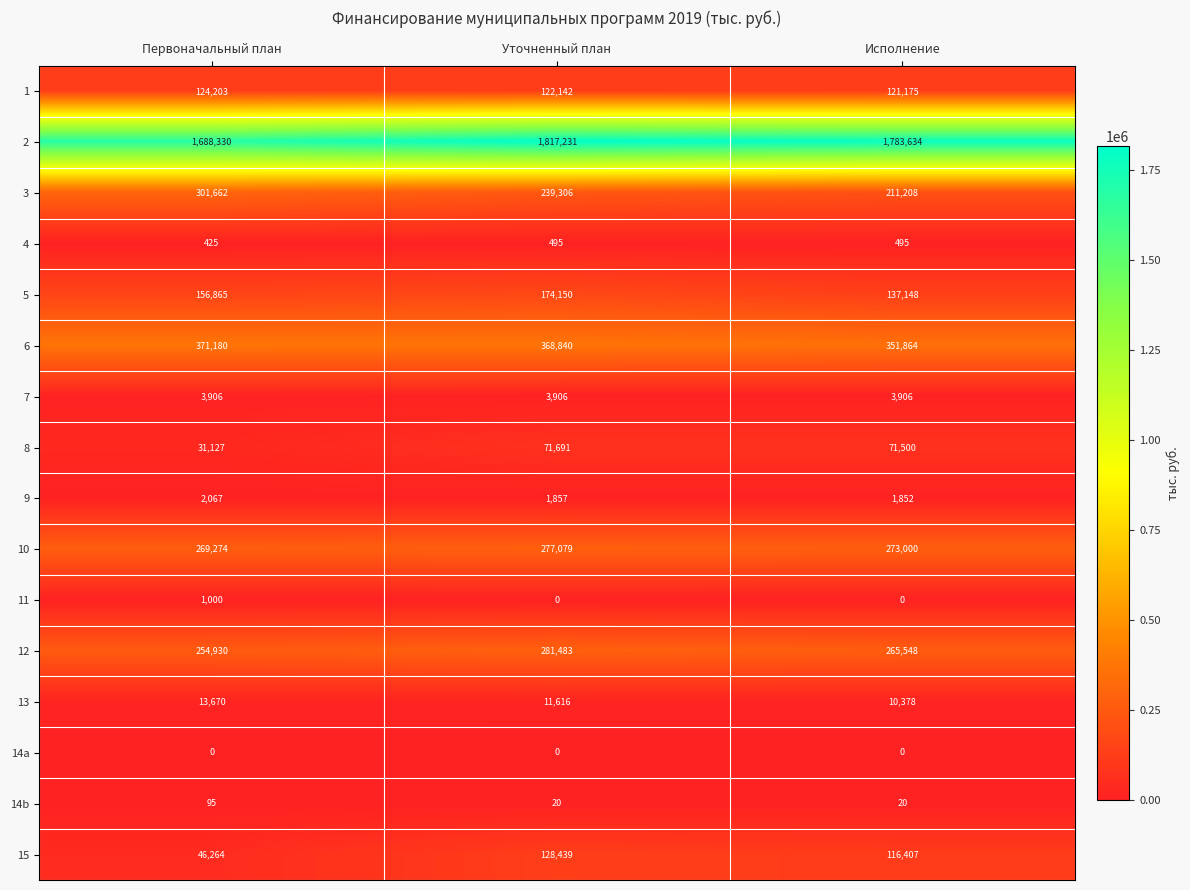

What is the difference between the maximum and second lowest values in the 15 series?

12032